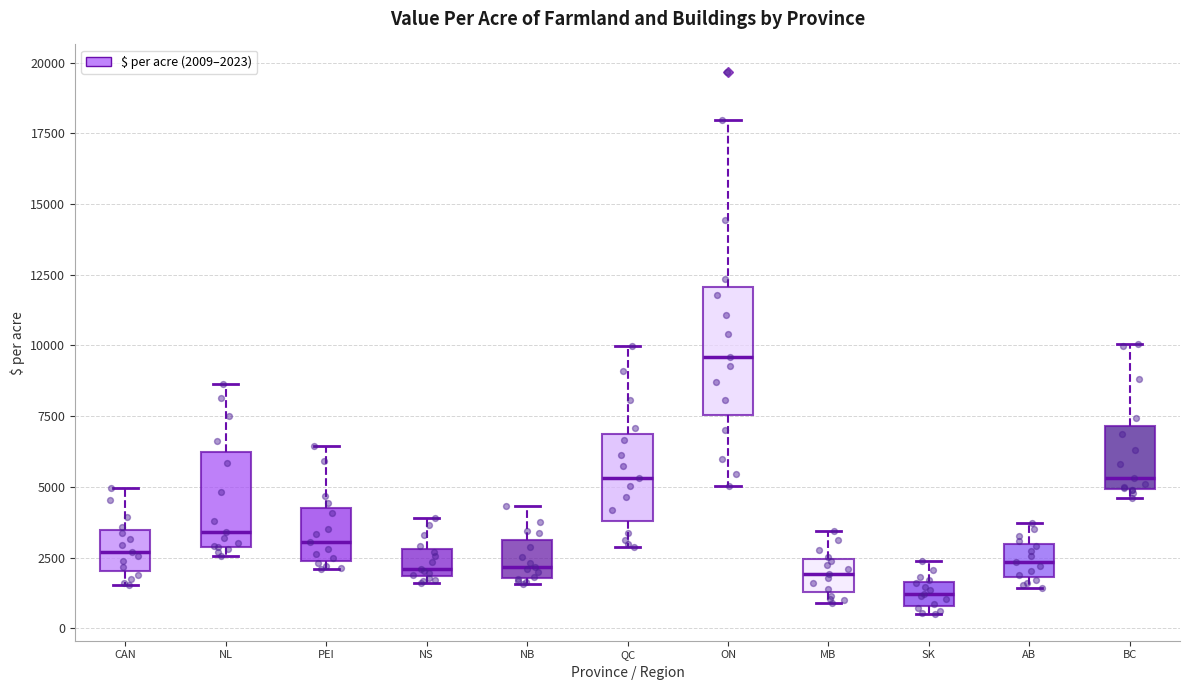

Reading left to right, read every box against the y-axis: the position of its median line, the range the box covers, and the ends of its whiskers. The values are not printed on the chart, so give them approximately, as read against the axis.

CAN: median 2500, box 2000 to 3500, whiskers 1500 to 5000
NL: median 3500, box 3000 to 6000, whiskers 2500 to 8500
PEI: median 3000, box 2500 to 4000, whiskers 2000 to 6500
NS: median 2000 (just above the box's lower edge), box 2000 to 3000, whiskers 1500 to 4000
NB: median 2000 (just above the box's lower edge), box 2000 to 3000, whiskers 1500 to 4500
QC: median 5500, box 4000 to 7000, whiskers 3000 to 10000
ON: median 9500, box 7500 to 12000, whiskers 5000 to 18000
MB: median 2000, box 1500 to 2500, whiskers 1000 to 3500
SK: median 1000 (inside the box), box 1000 to 1500, whiskers 500 to 2500
AB: median 2500, box 2000 to 3000, whiskers 1500 to 3500
BC: median 5500, box 5000 to 7000, whiskers 4500 to 10000